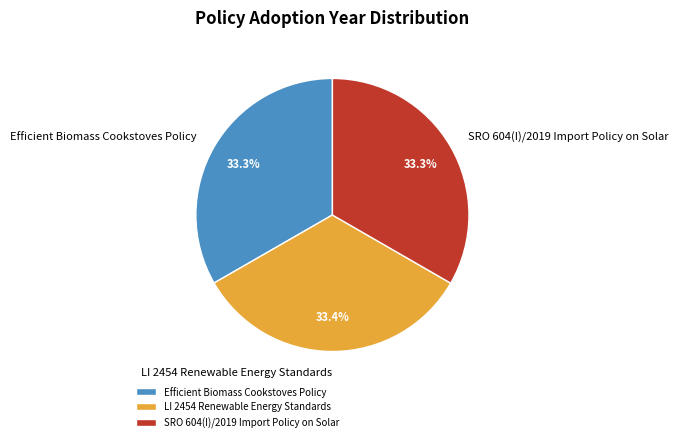

Is LI 2454 Renewable Energy Standards the majority of the pie?

No